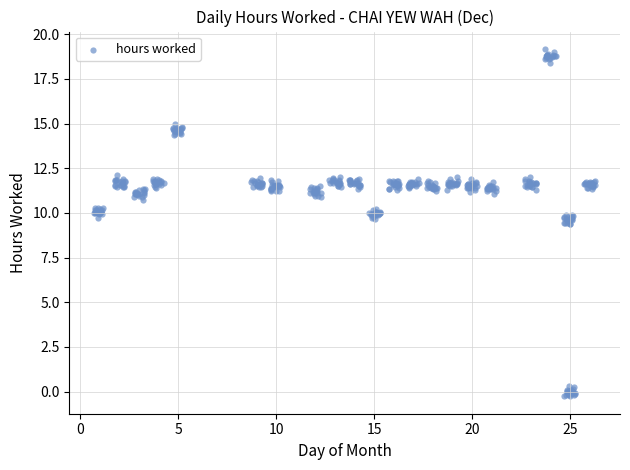

What is the range of X values (max minus min)?

25.6